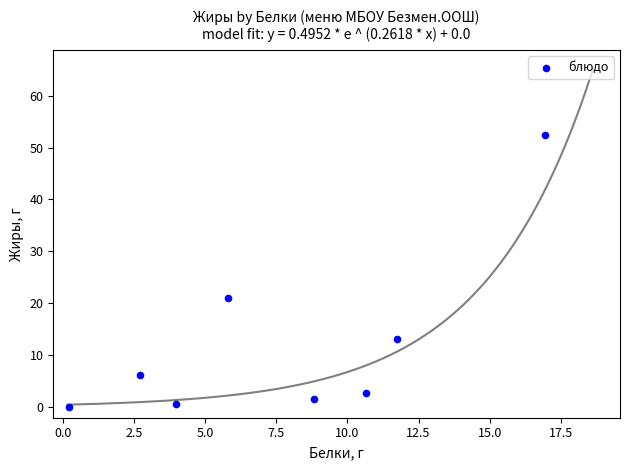

What is the average Y value?

12.3